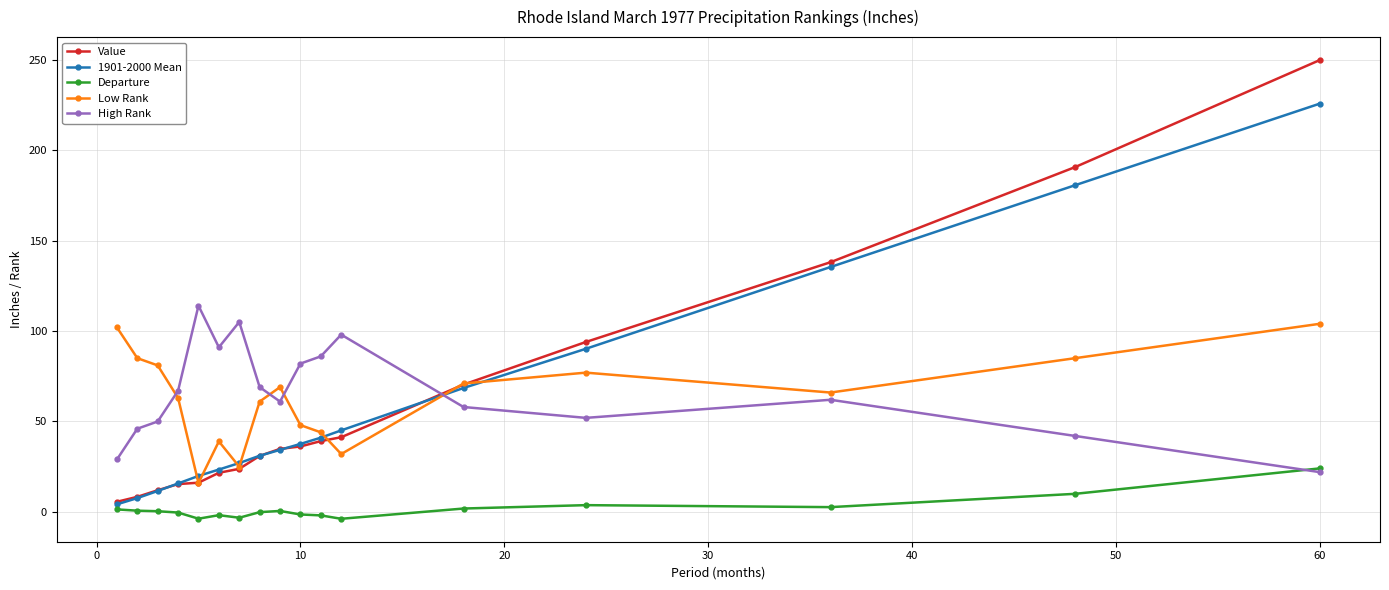

Which series has the widest spread of values?

Value